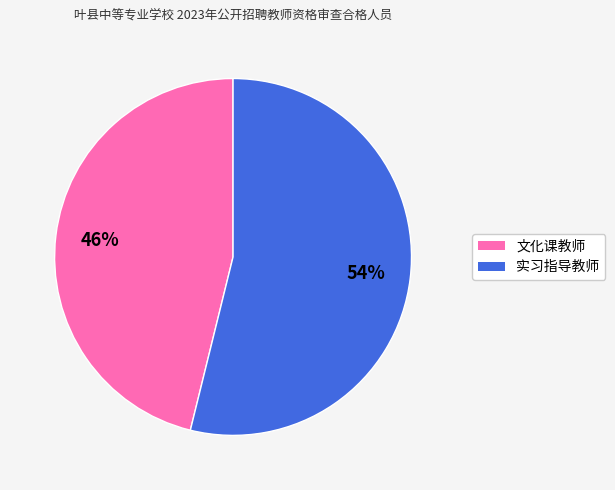

True or false: 实习指导教师 accounts for 54% of the total.

True